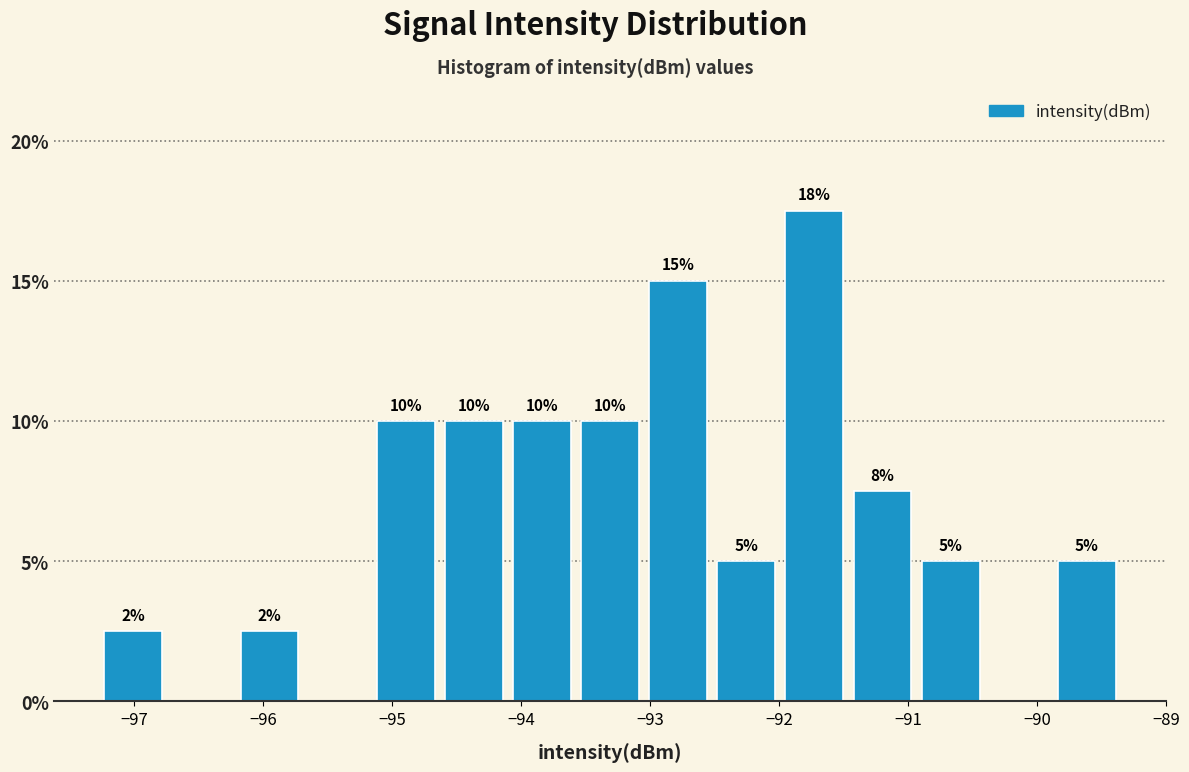

Over which range of the x-axis is the bar tallest?

-92.0 to -91.5